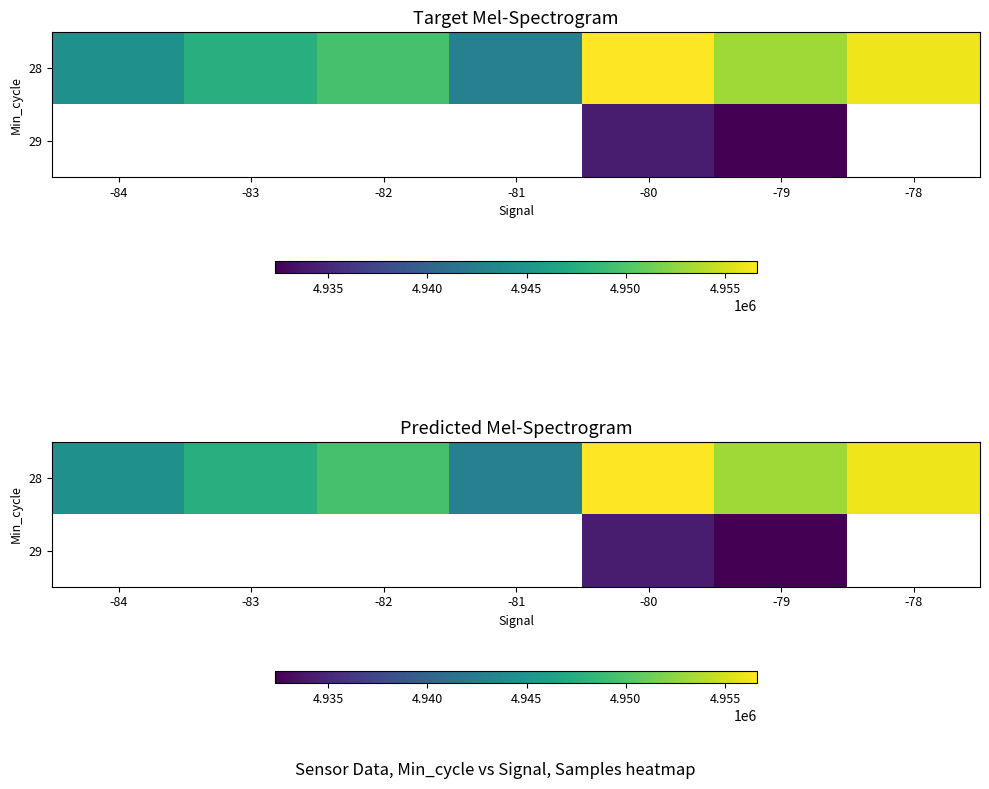

How many distinct data groups are displayed?

2